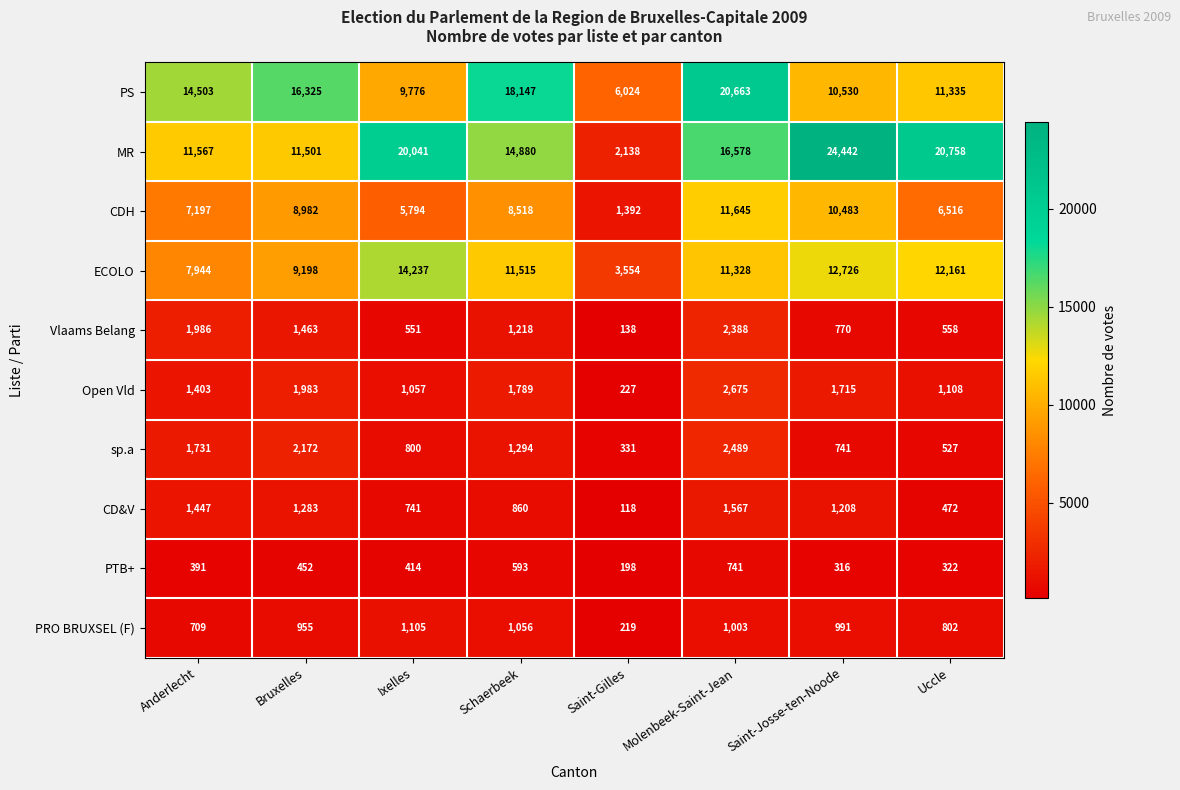

What is the difference between the highest and lowest values at Bruxelles?

15873